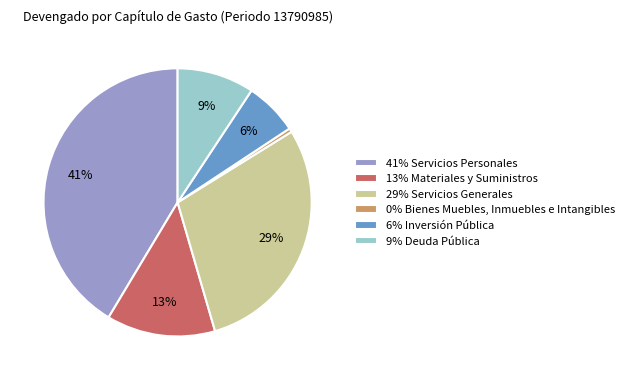

How many slices are in this pie chart?

6